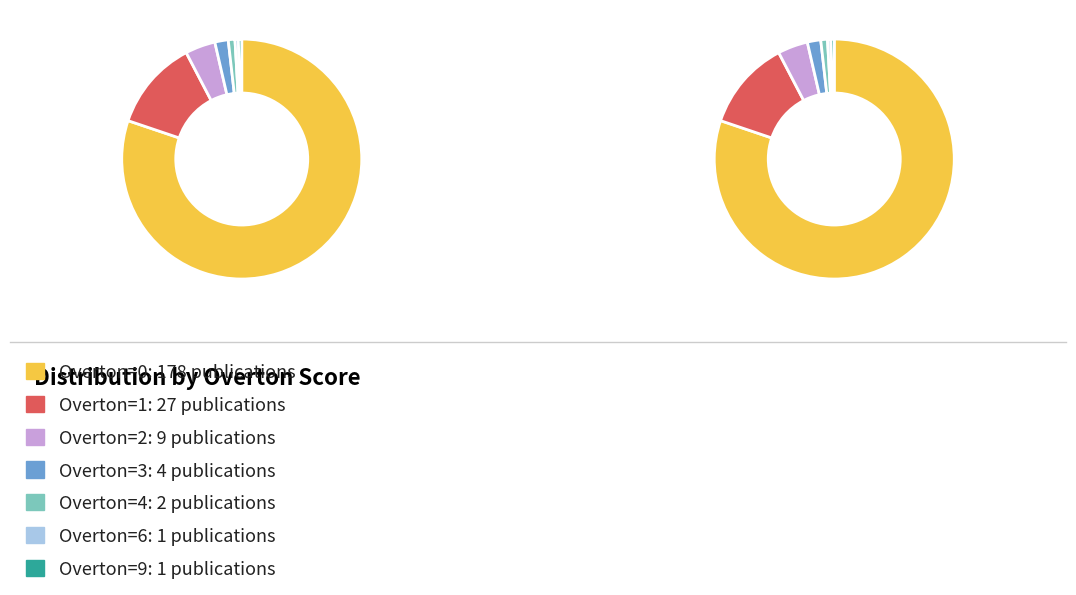

Count the number of slices in the pie.

7